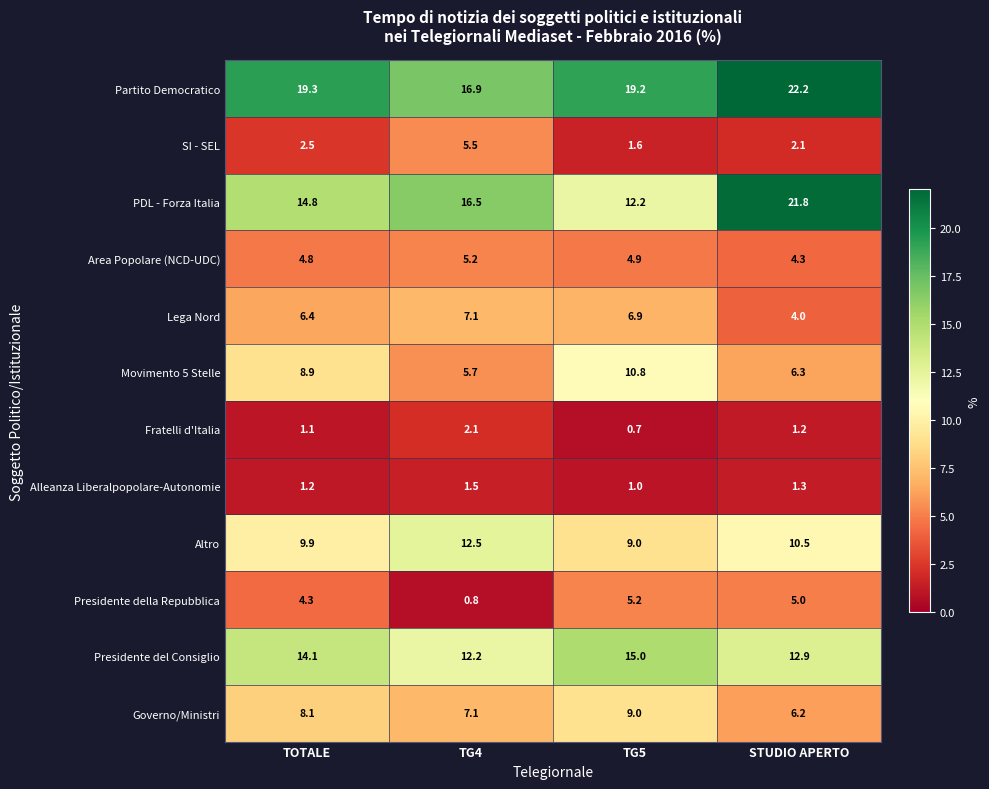

Where does the Governo/Ministri series first go above 8?

TOTALE